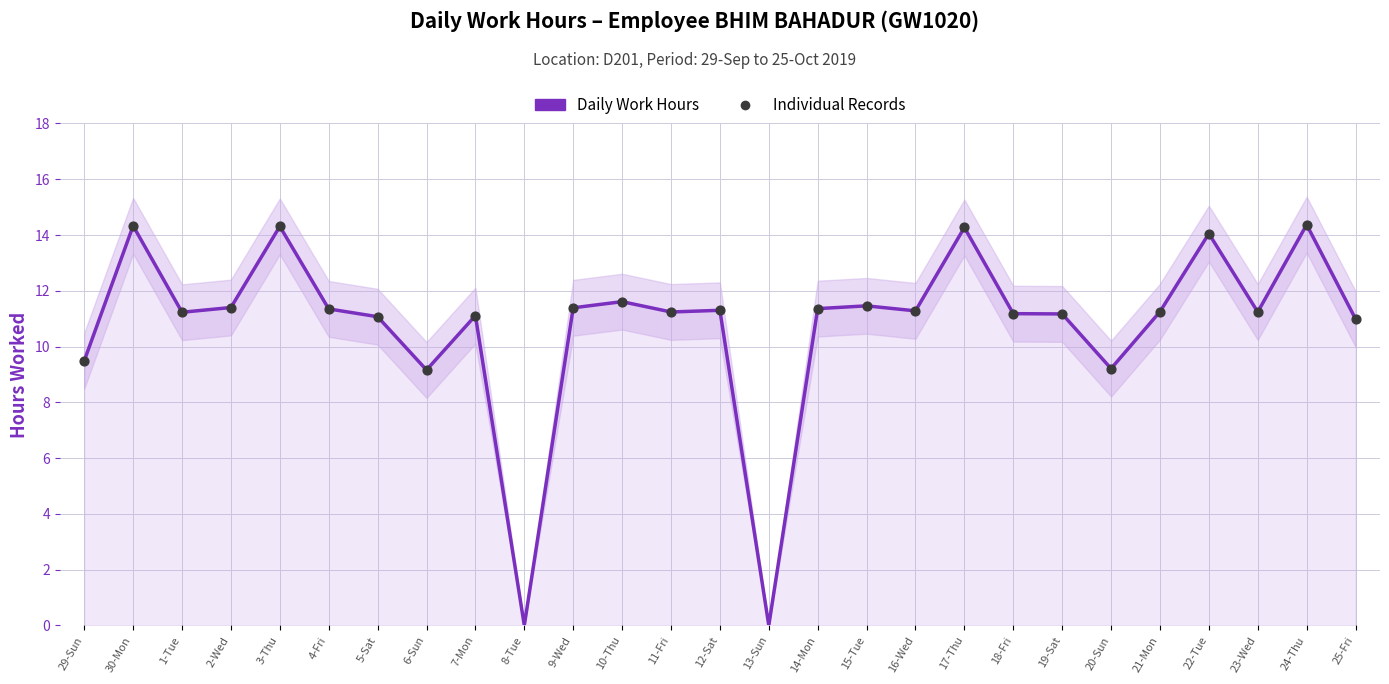

Which series contains the lowest Y value?

Daily Work Hours